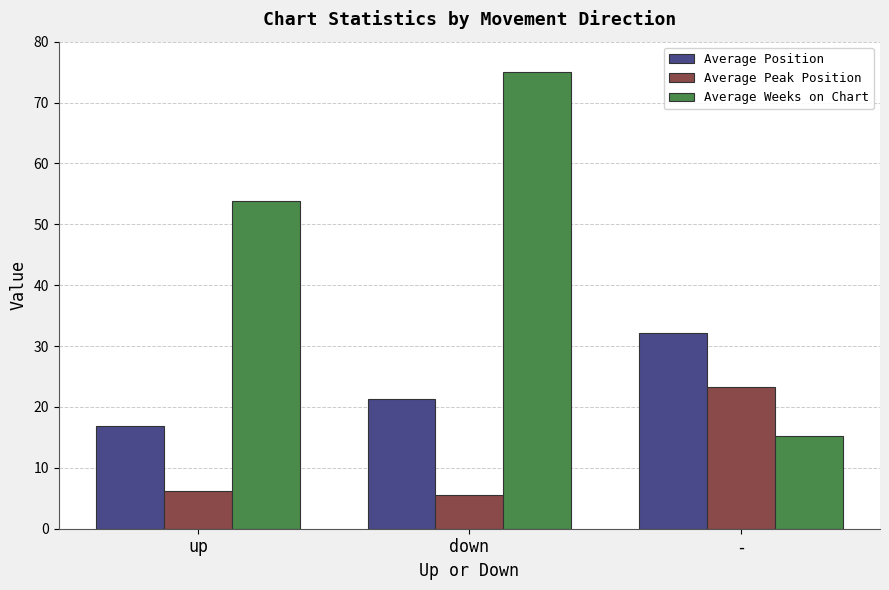

Rank the series at down from lowest to highest value.

Average Peak Position, Average Position, Average Weeks on Chart